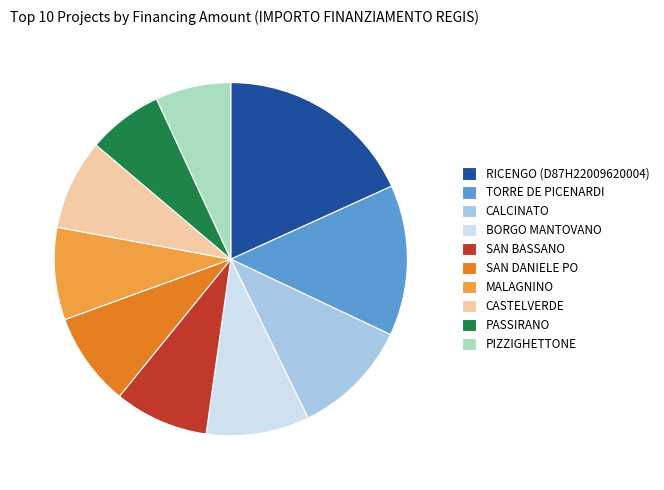

Is the sum of CASTELVERDE and PASSIRANO greater than half?

No